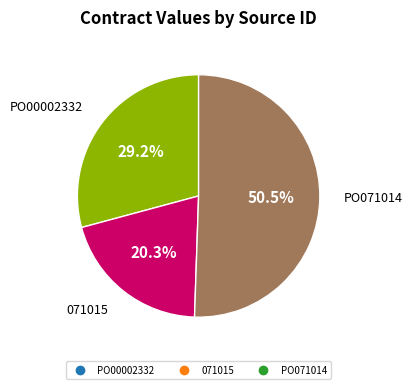

To the nearest percent, what is the average slice percentage?

33%